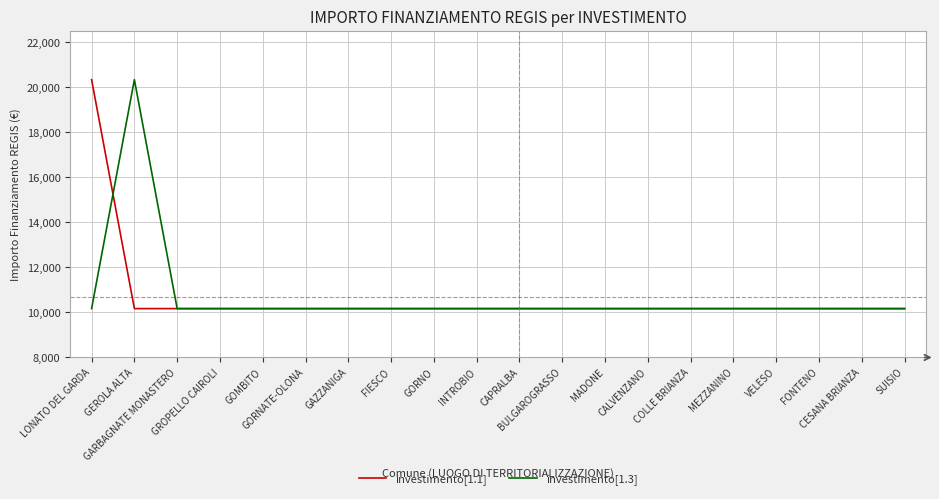

True or false: investimento[1.1] has a value of 17775 at GORNO.

False